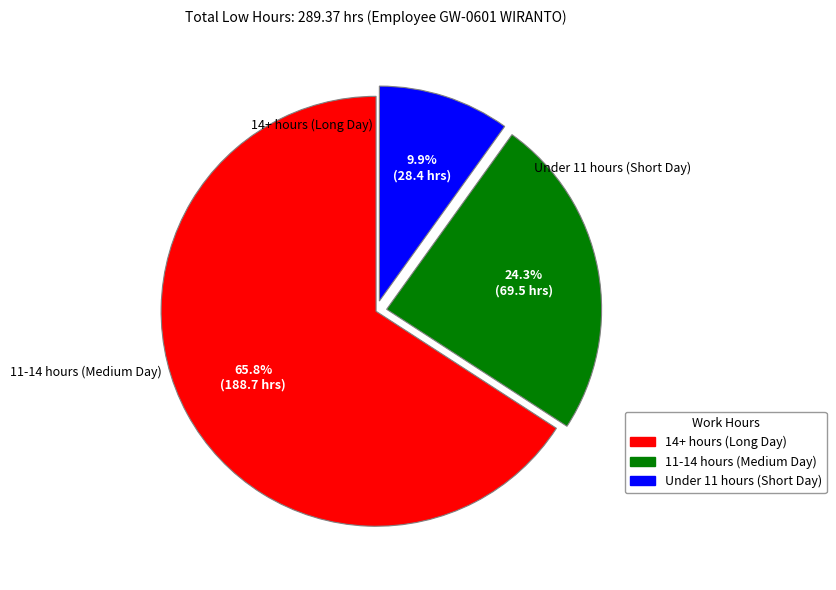

Does any single category account for the majority?

Yes